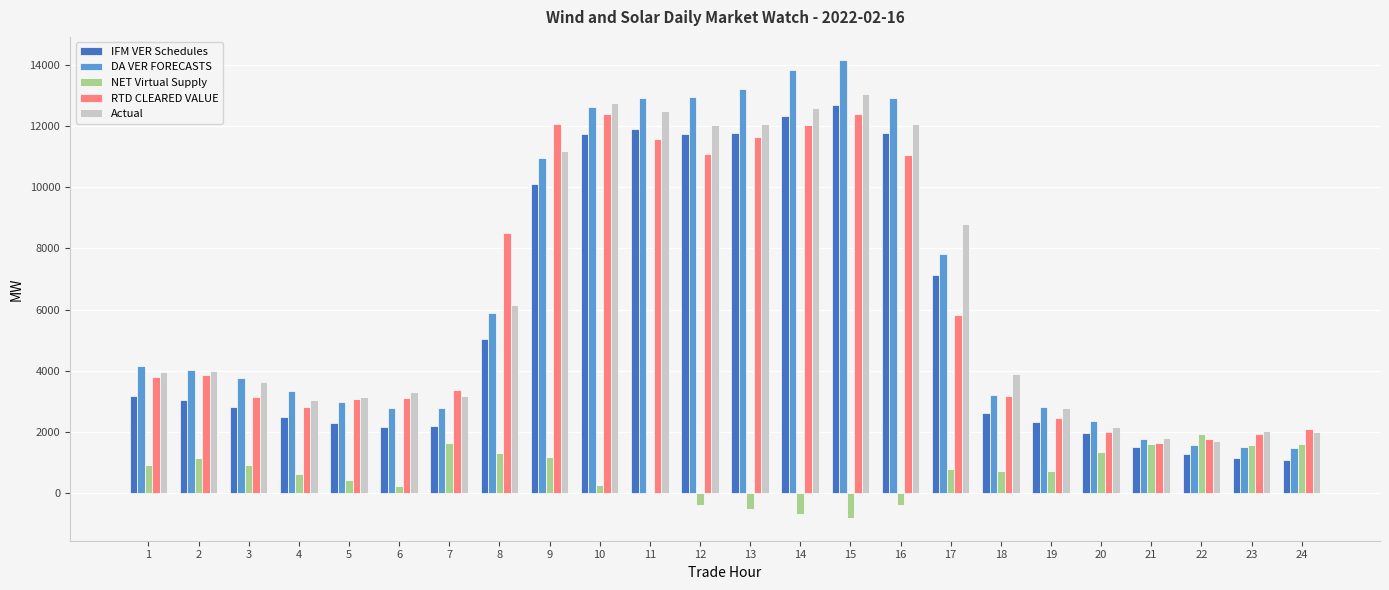

Is it true that RTD CLEARED VALUE equals 3563.4 at 20?

False